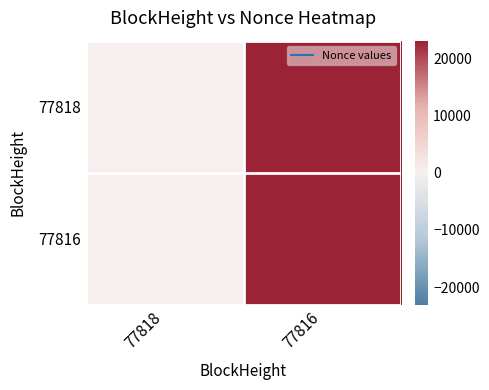

Reading left to right, what are all the values shown in this chart?

77818: 77818=0	77816=23066
77816: 77818=0	77816=23066